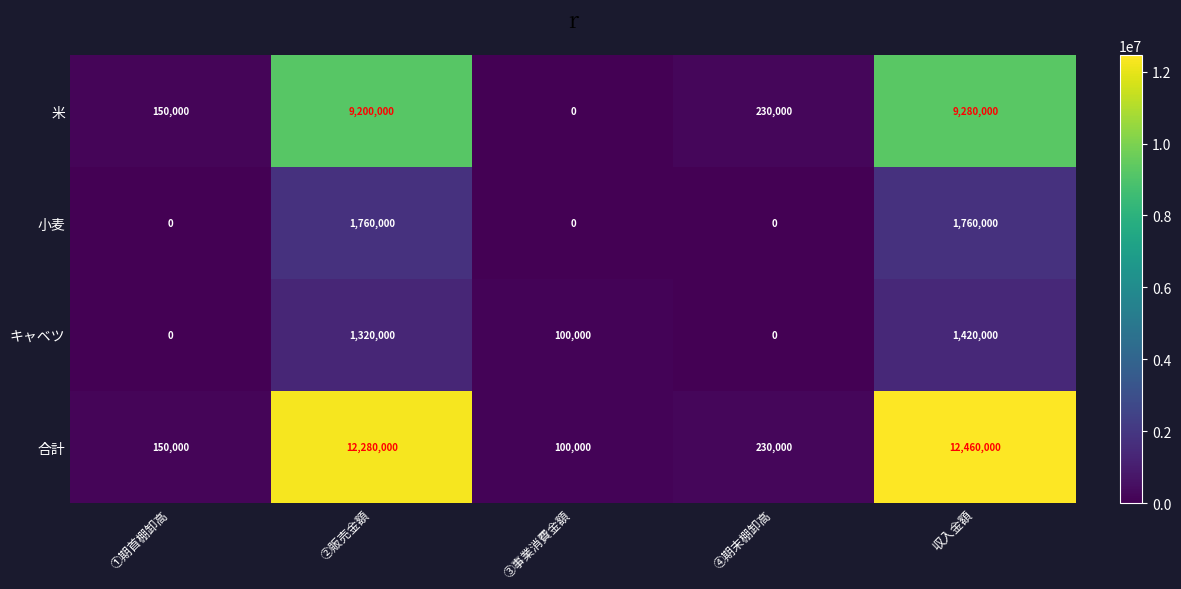

What is the total value across all series at ②販売金額?

24560000